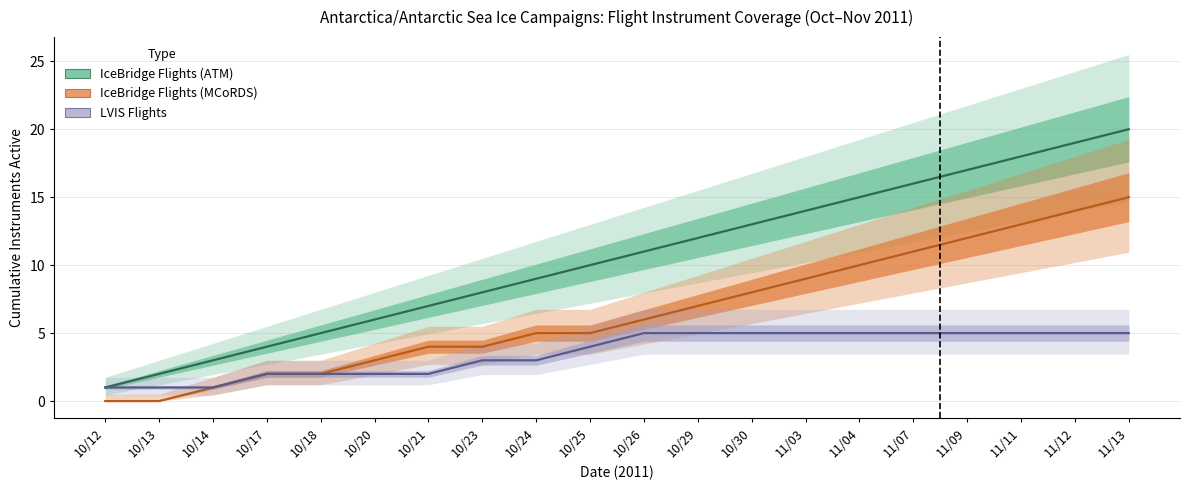

What is the spread (max minus min) of values at 11/04?

10